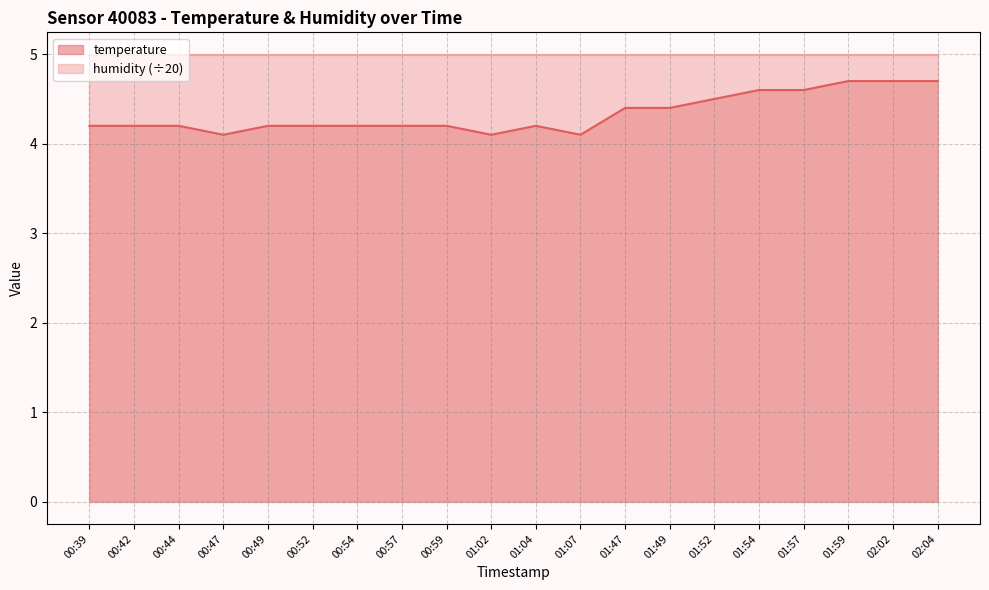

What is the change in value from 01:02 to 01:54?

+0.5